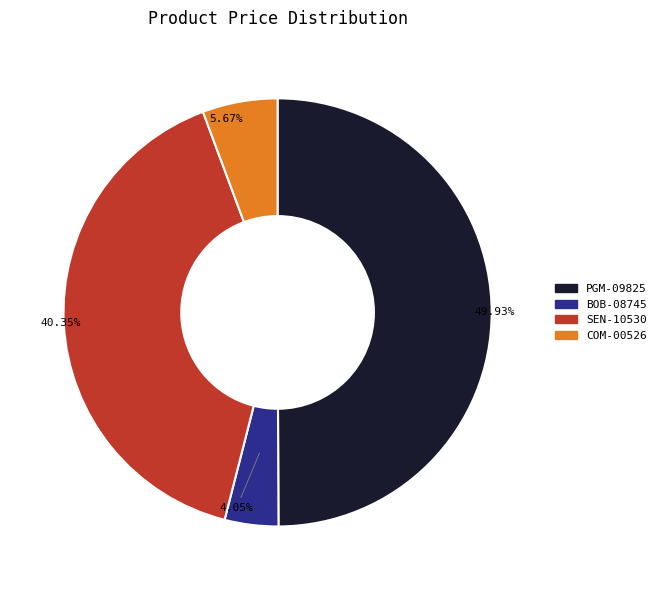

Which category has the biggest portion of the pie?

PGM-09825